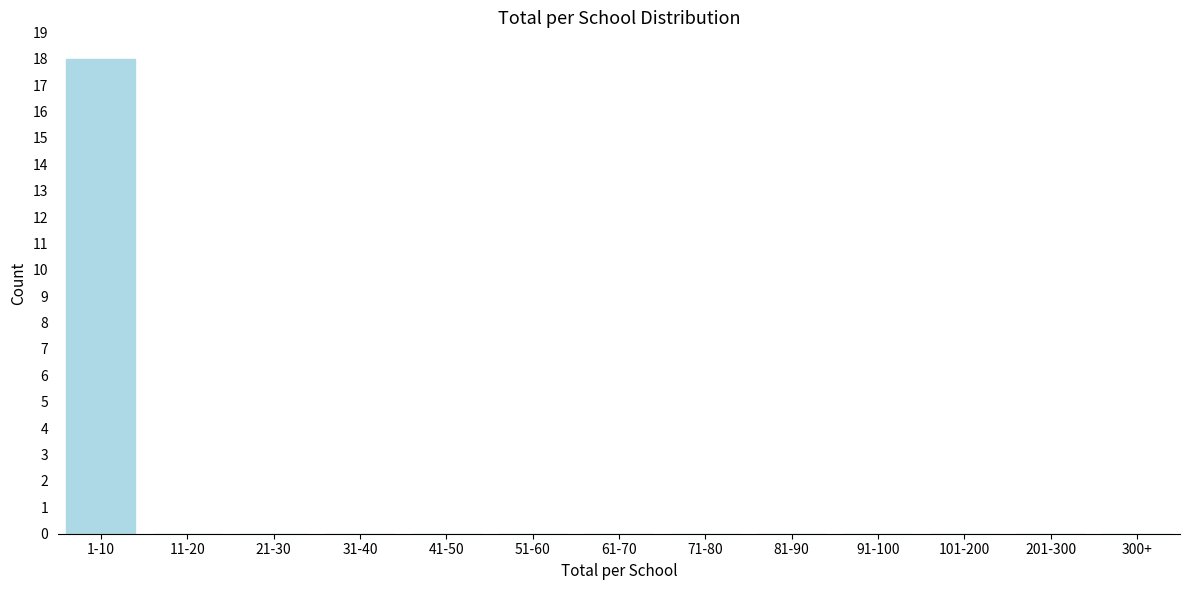

Reading right to left, what are all the values shown in this chart?

300+=0	201-300=0	101-200=0	91-100=0	81-90=0	71-80=0	61-70=0	51-60=0	41-50=0	31-40=0	21-30=0	11-20=0	1-10=18